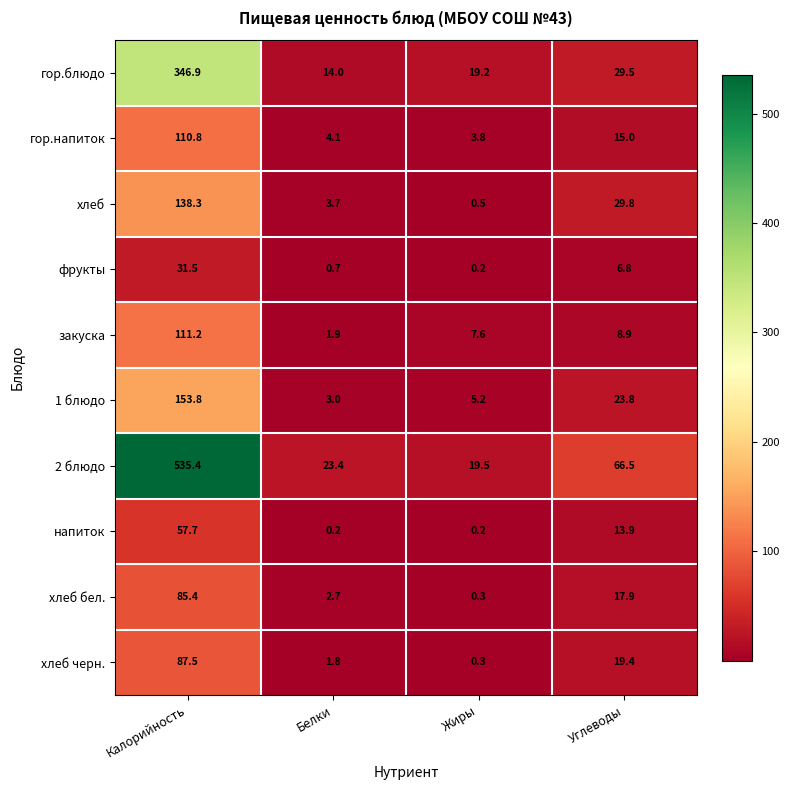

Read the хлеб бел. value at Калорийность.

85.4